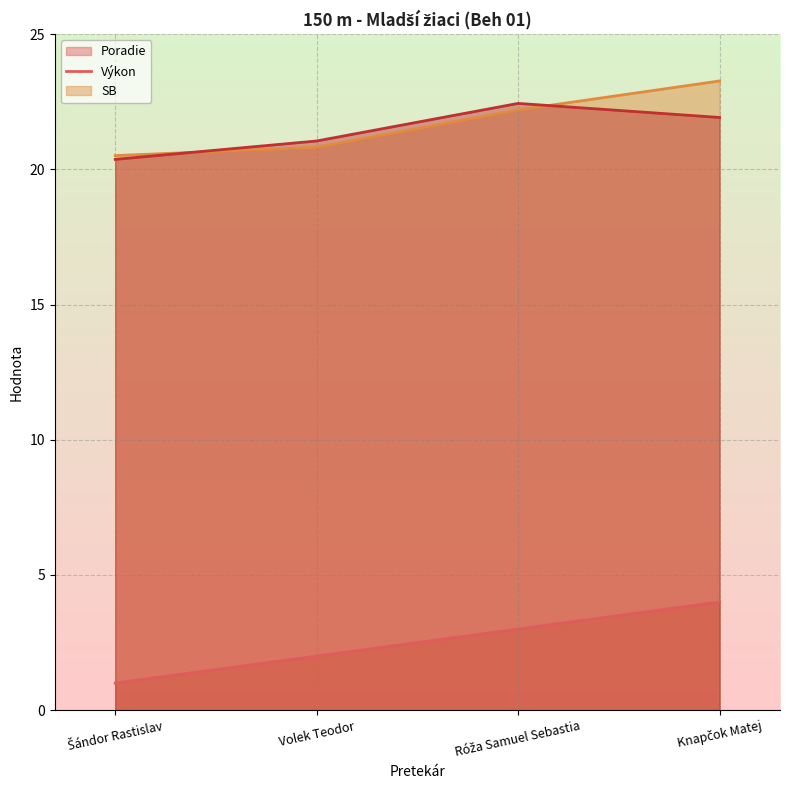

What is the value of the SB (line) point at the 3rd from the left?

22.4